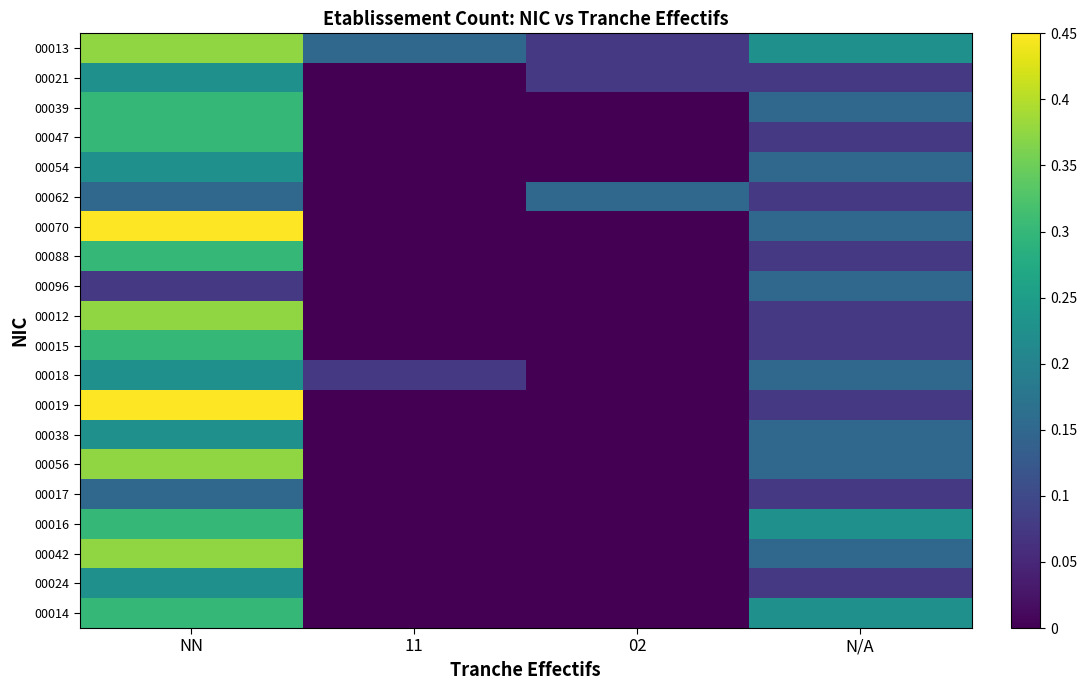

What is the total value across all series at 11?

0.2